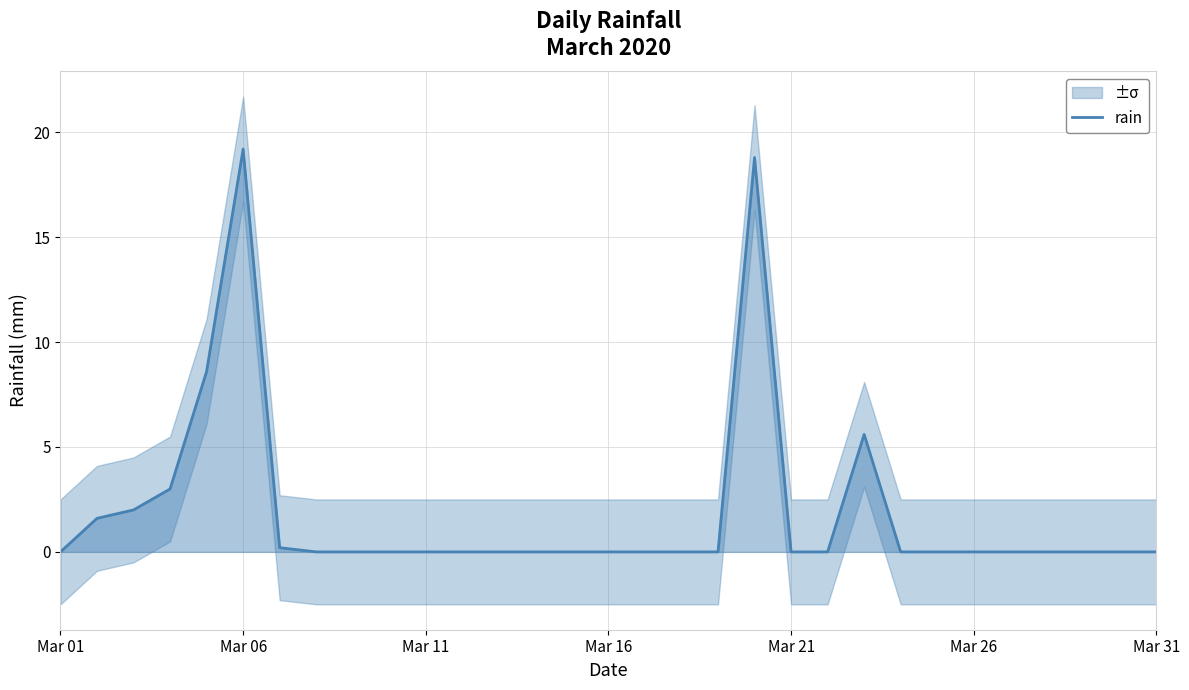

Reading left to right, transcribe all the data shown in this chart.

0.0	1.6	2.0	3.0	8.6	19.2	0.2	0.0	0.0	0.0	0.0	0.0	0.0	0.0	0.0	0.0	0.0	0.0	0.0	18.8	0.0	0.0	5.6	0.0	0.0	0.0	0.0	0.0	0.0	0.0	0.0